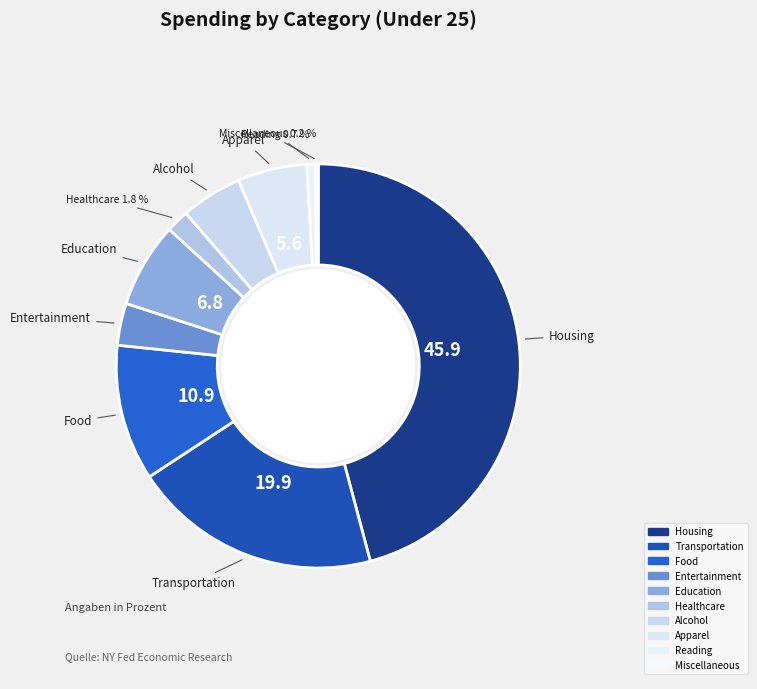

Combined, what portion of the pie is Healthcare and Education?

8.6%